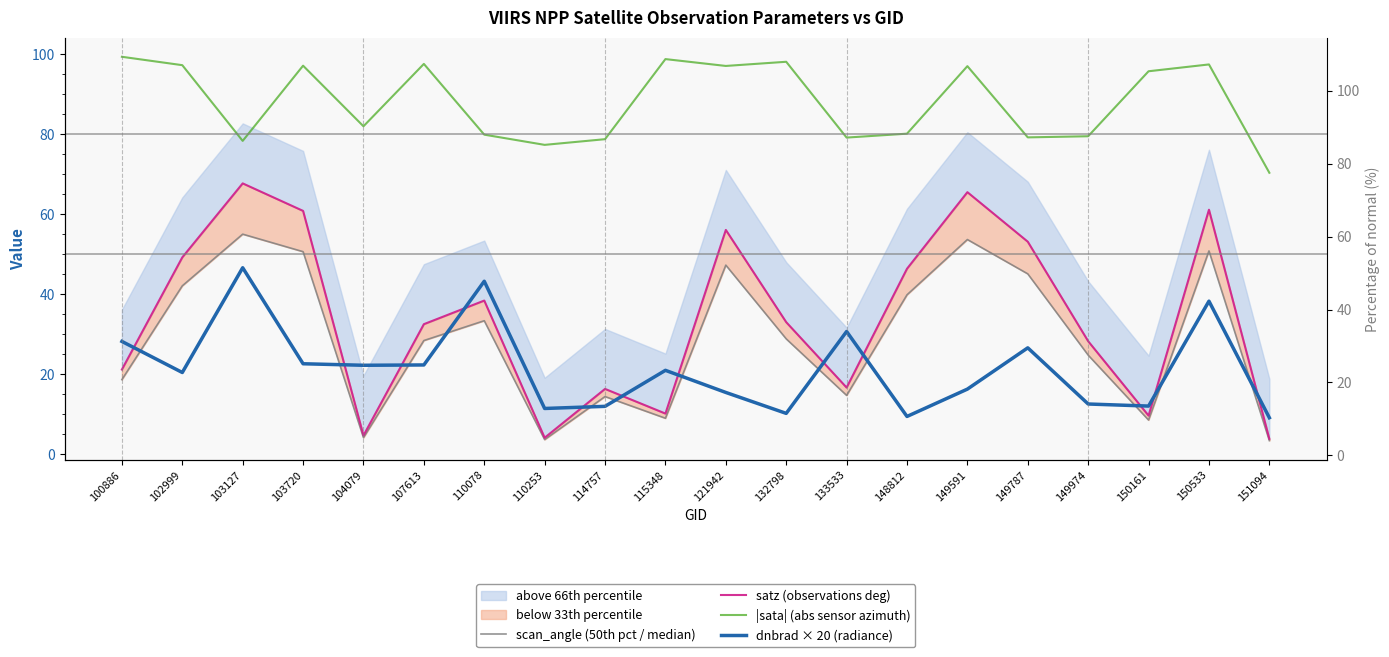

Where is the first local maximum for scan_angle (50th pct / median)?

103127